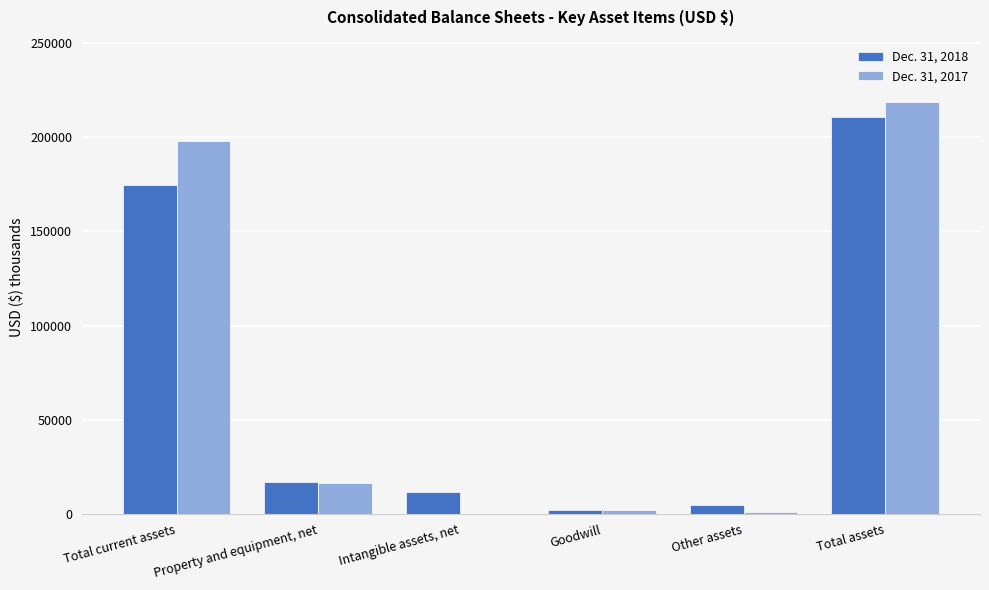

At which label does Dec. 31, 2018 reach its peak?

Total assets